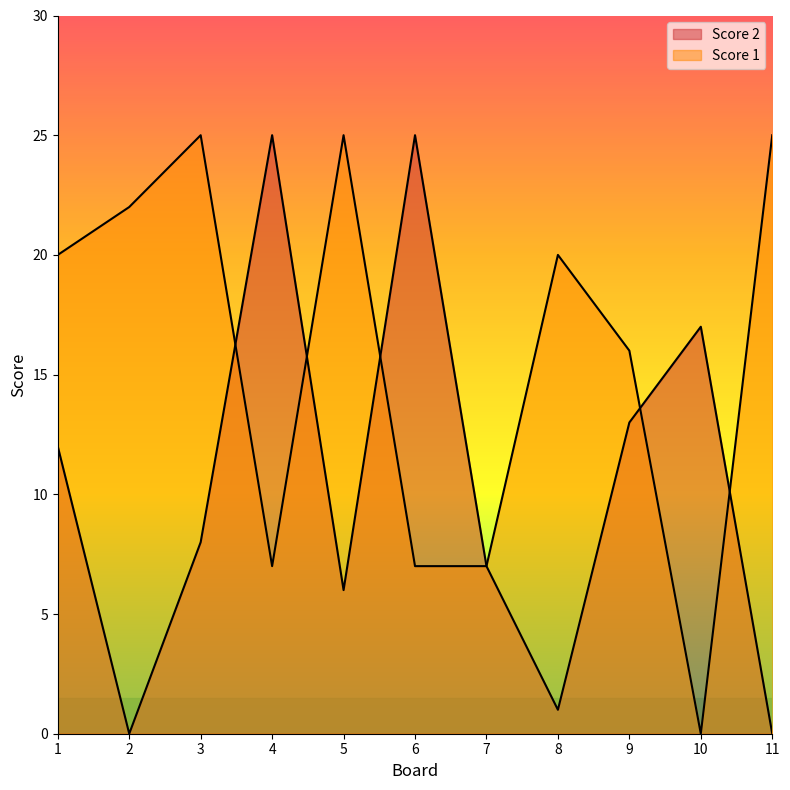

Which has a higher value, 1 or 3?

1